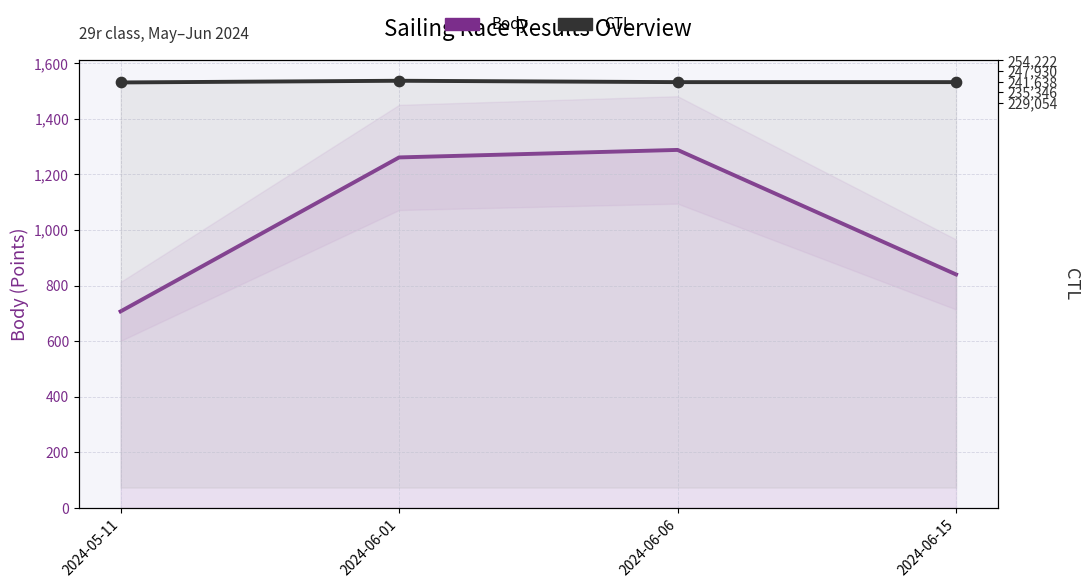

Which series reaches the maximum Y coordinate?

Body